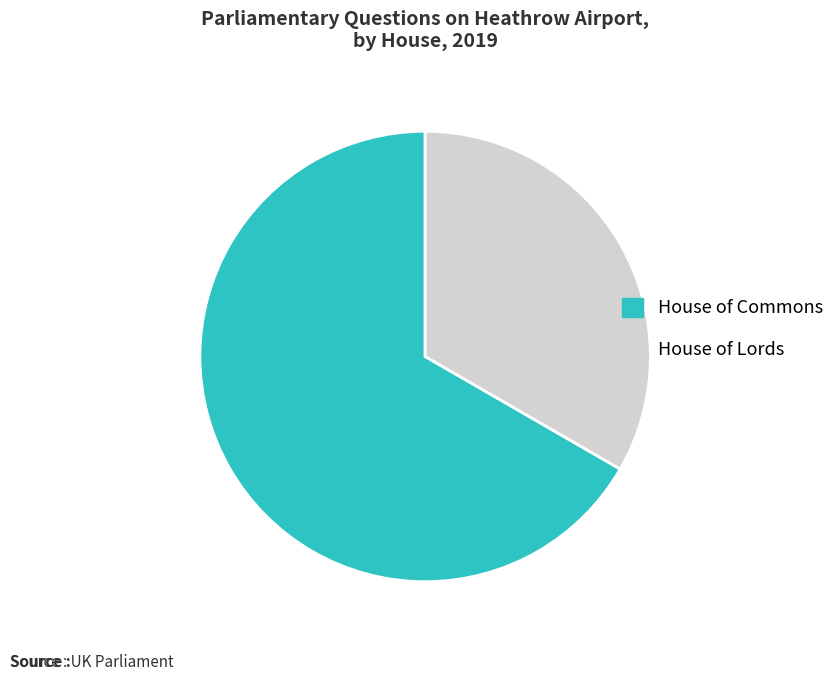

Which slice represents more than half of the pie?

House of Commons